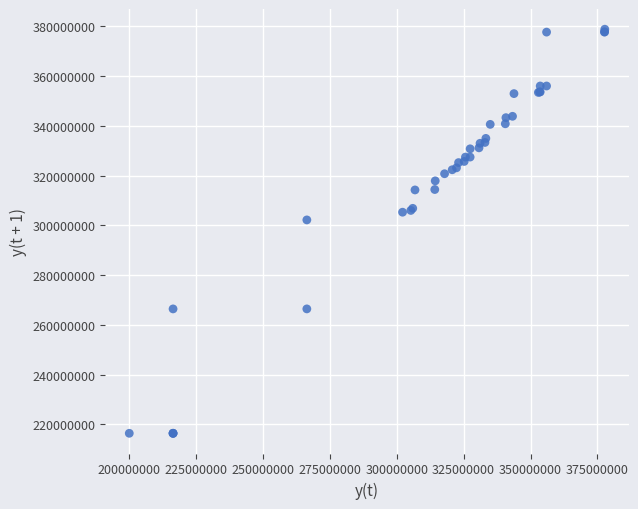

What Y value in the scatter plot is closest to 297614026?

302171079